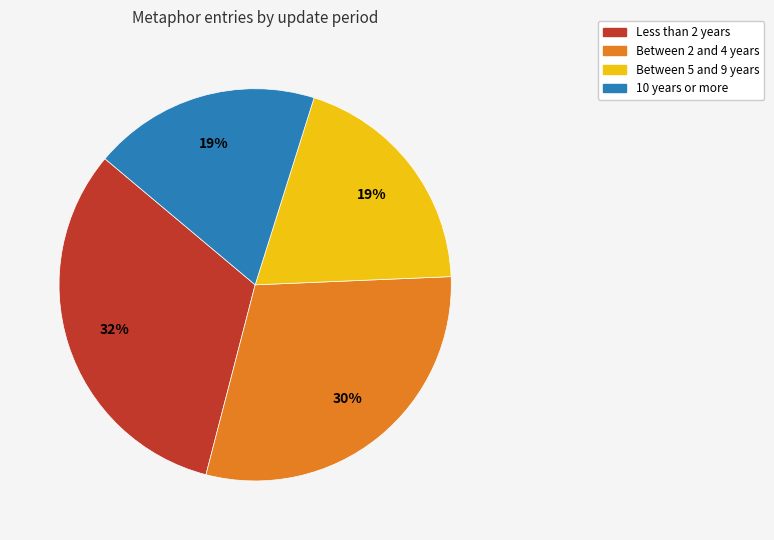

To the nearest percent, what is the average slice percentage?

25%